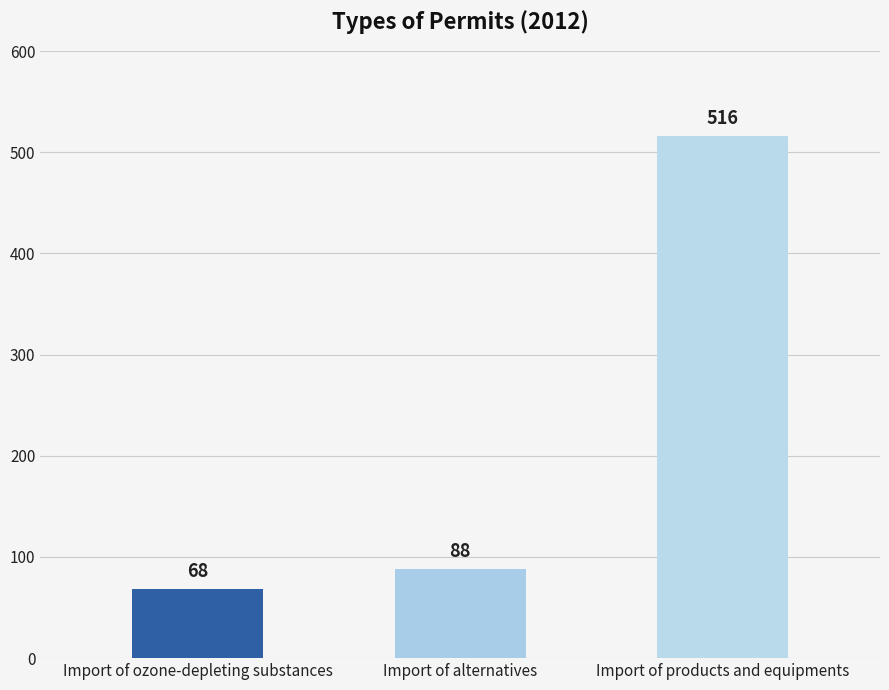

What is the smallest value displayed?

68